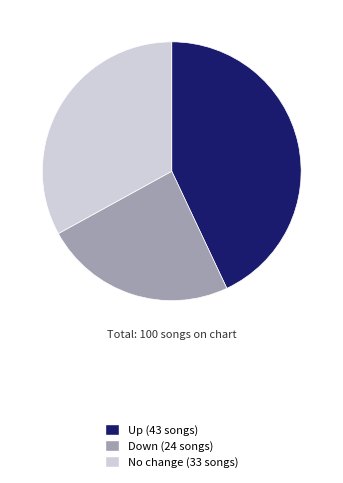

Is it true that Up (43 songs) is 54% of the pie?

False